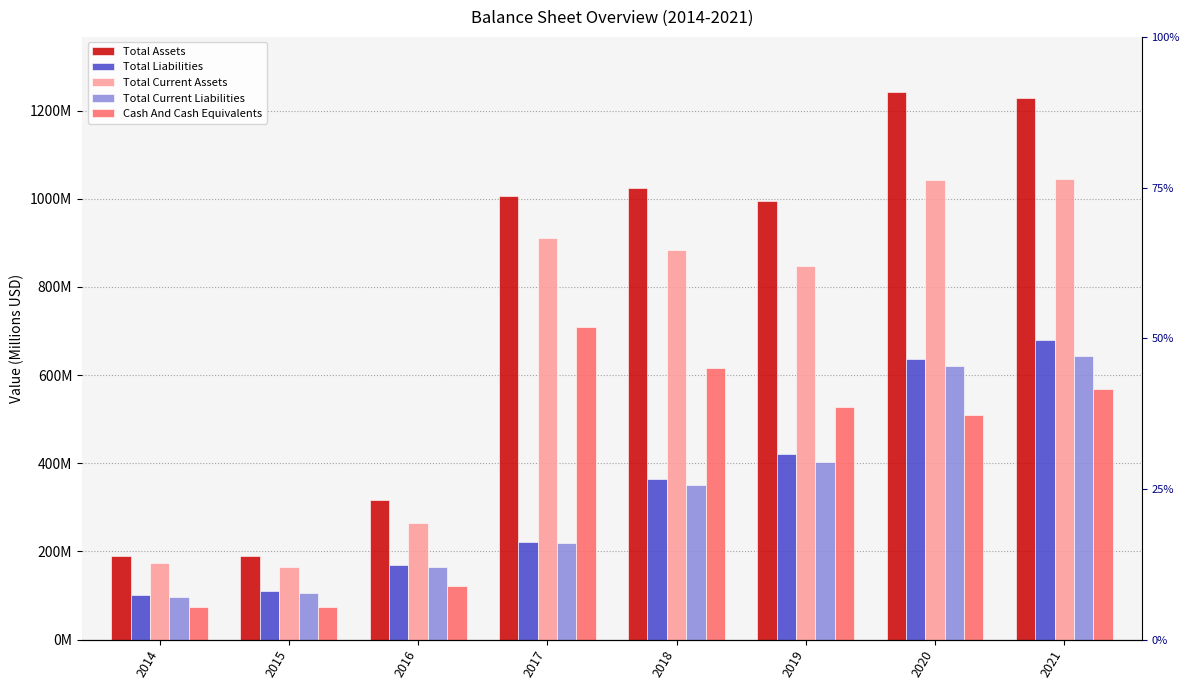

Where does the Total Assets series first go above 1005?

2017